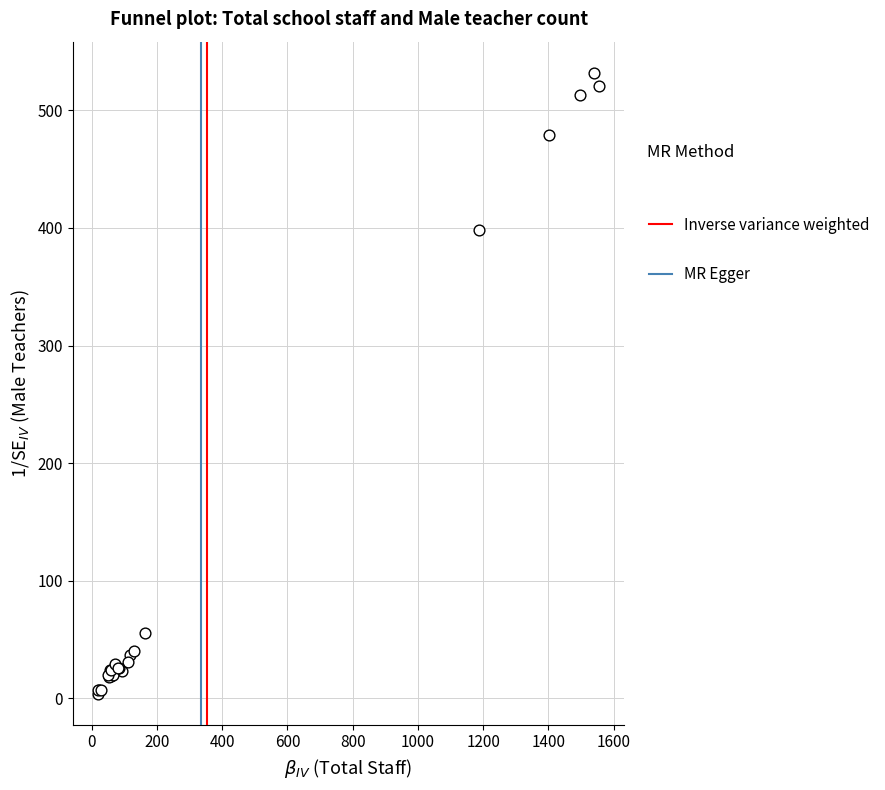

What Y value in the scatter plot is closest to 268?

398